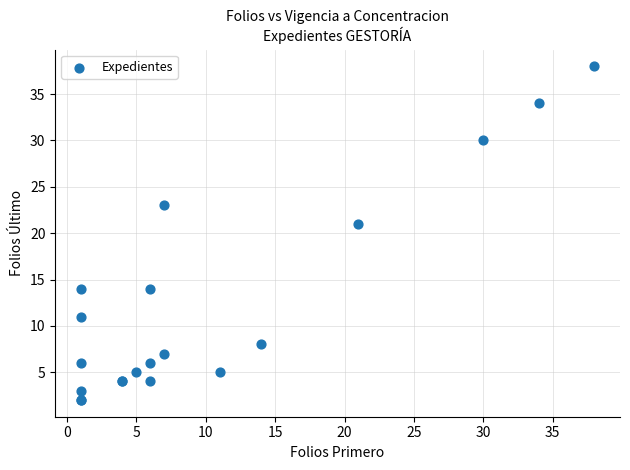

What Y value in the scatter plot is closest to 20?

21